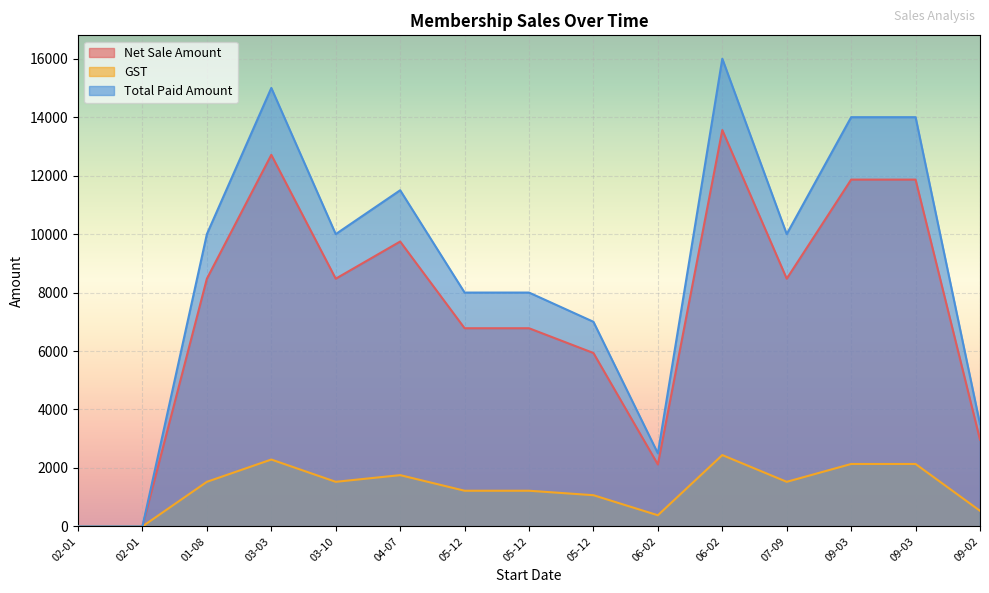

How many data points in GST are less than 1525?

7